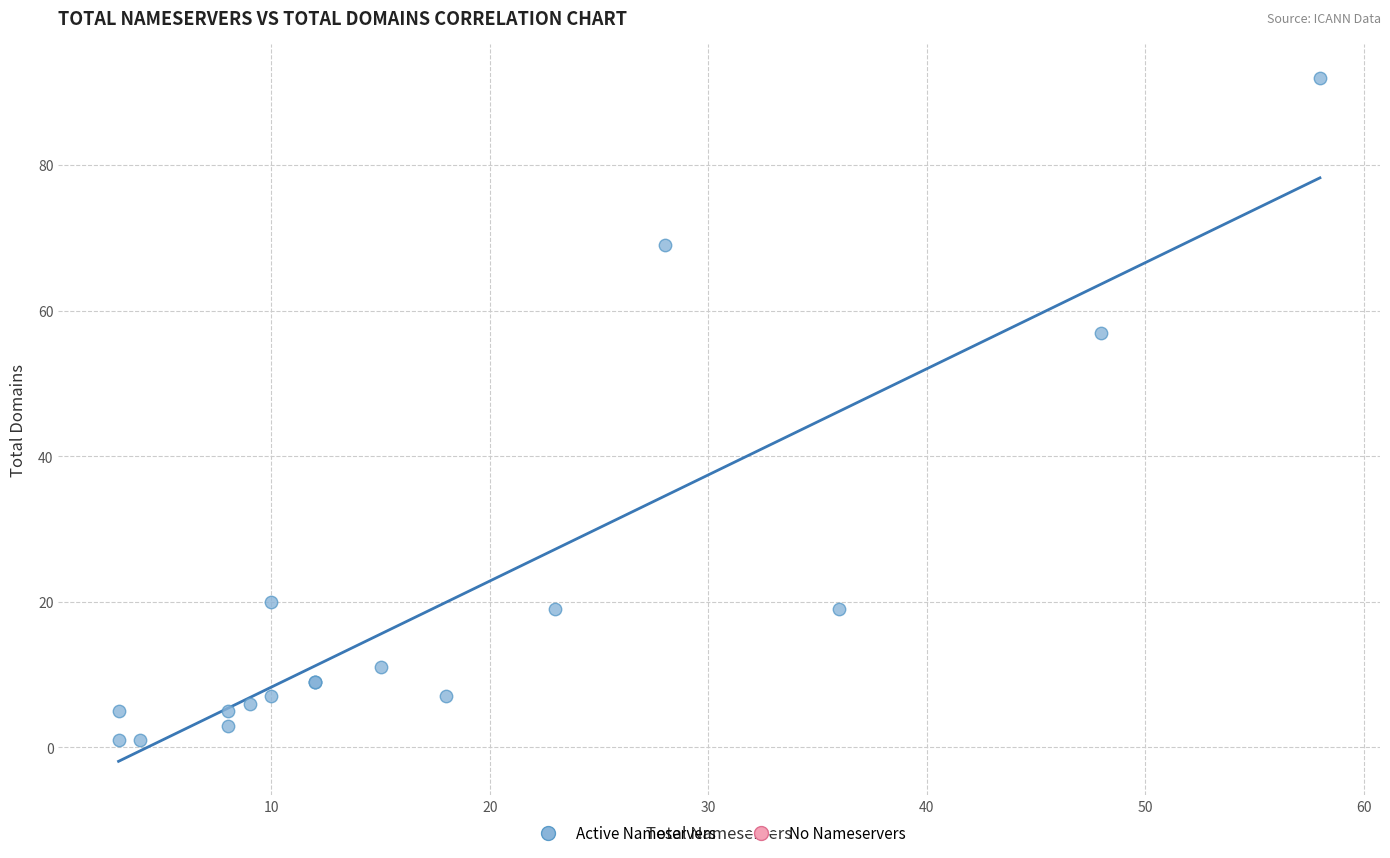

What Y value in the scatter plot is closest to 46?

57